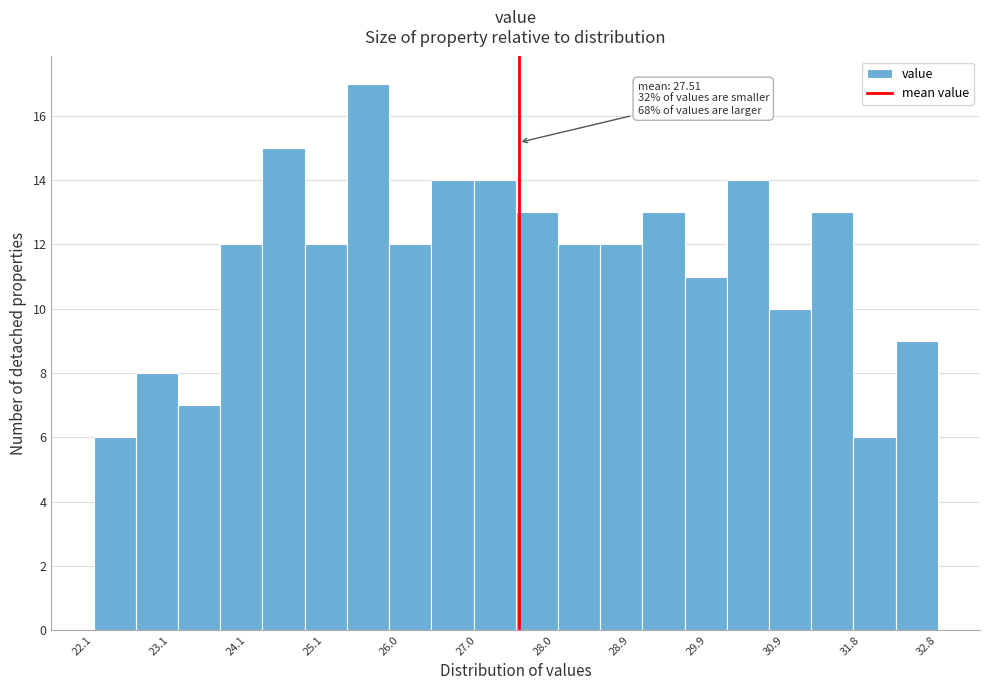

Over which range of the x-axis is the bar tallest?

25.3 to 25.9